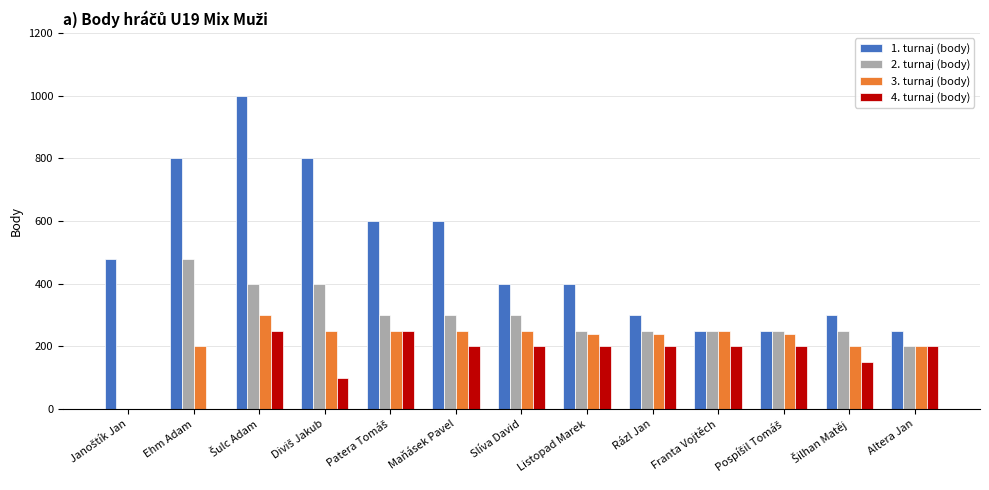

Reading right to left, extract all data points from this chart.

1. turnaj (body): 250	300	250	250	300	400	400	600	600	800	1000	800	480
2. turnaj (body): 200	250	250	250	250	250	300	300	300	400	400	480	0
3. turnaj (body): 200	200	240	250	240	240	250	250	250	250	300	200	0
4. turnaj (body): 200	150	200	200	200	200	200	200	250	100	250	0	0